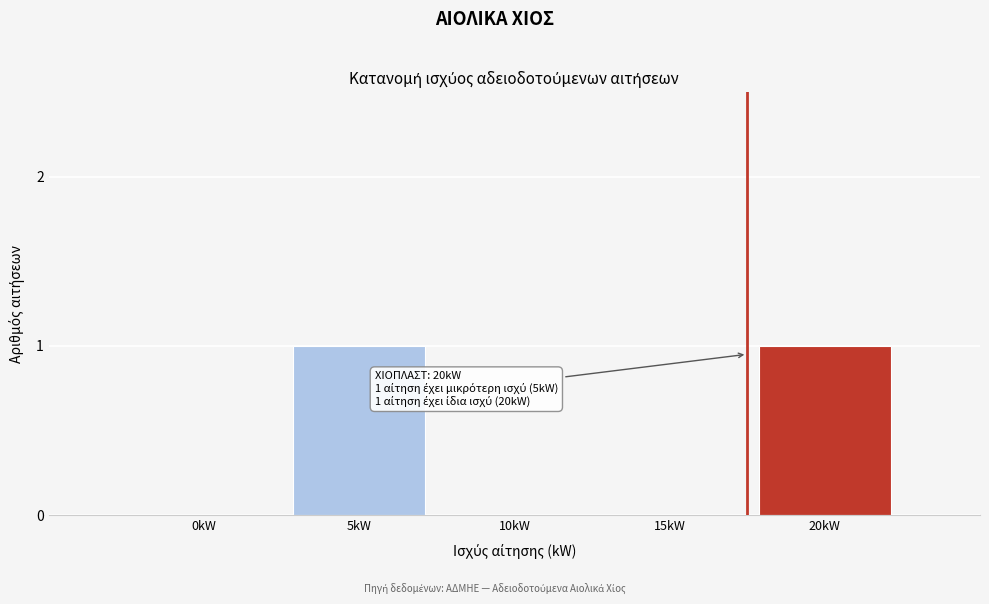

Reading right to left, extract all data points from this chart.

20kW=1	15kW=0	10kW=0	5kW=1	0kW=0